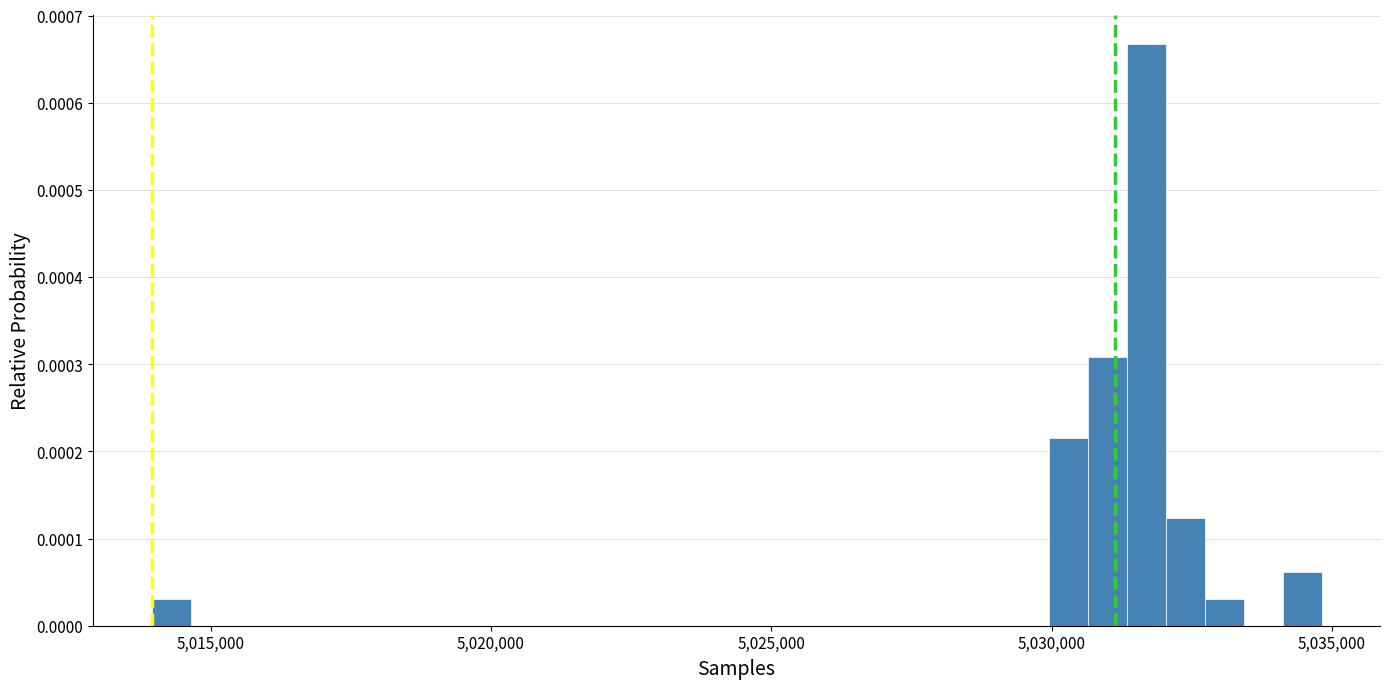

Around what value on the x-axis is the tallest bar? Give the approximate position of its centre, as read against the axis.

5031500